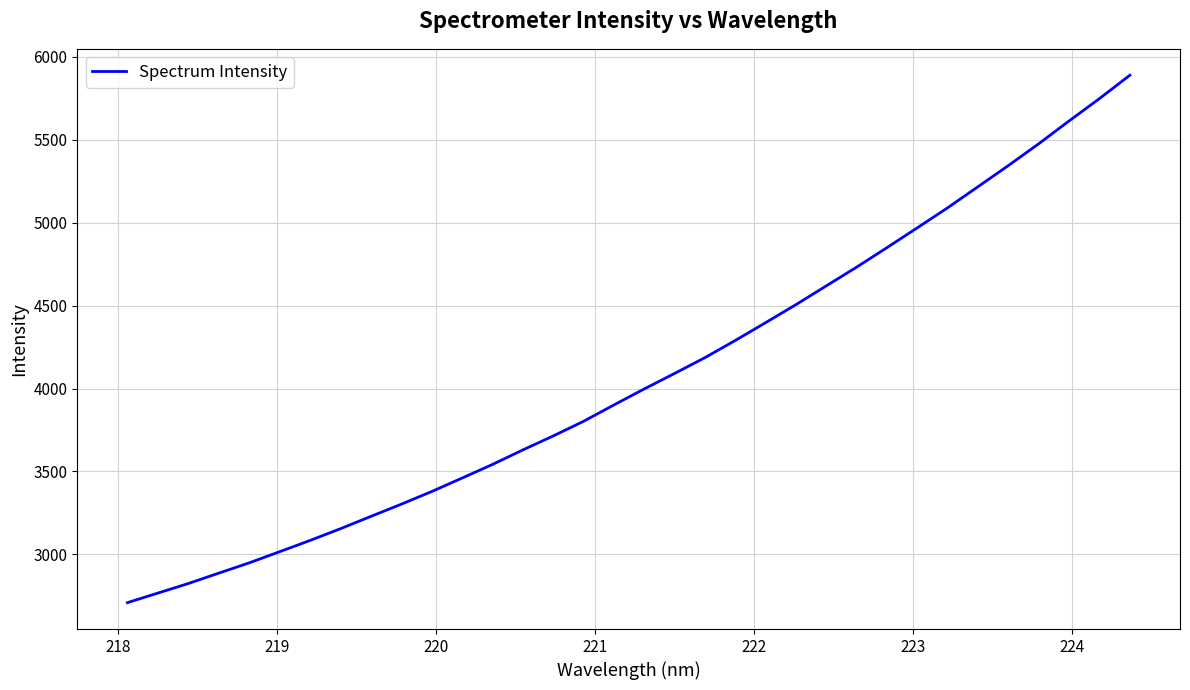

What is the greatest value displayed?

5889.4